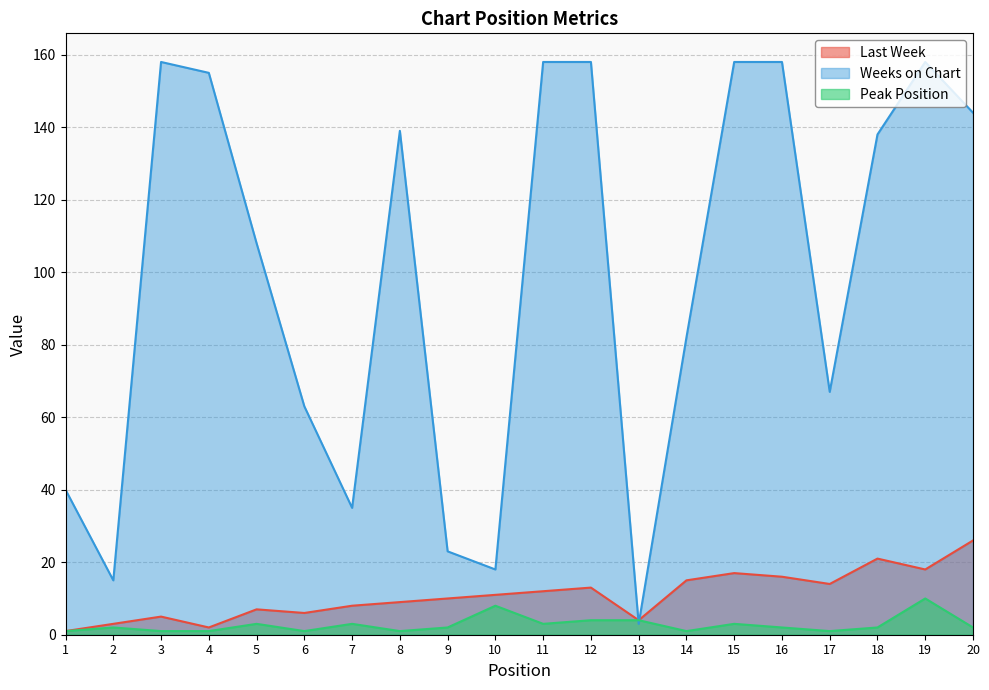

True or false: Last Week and Peak Position cross at least once.

False